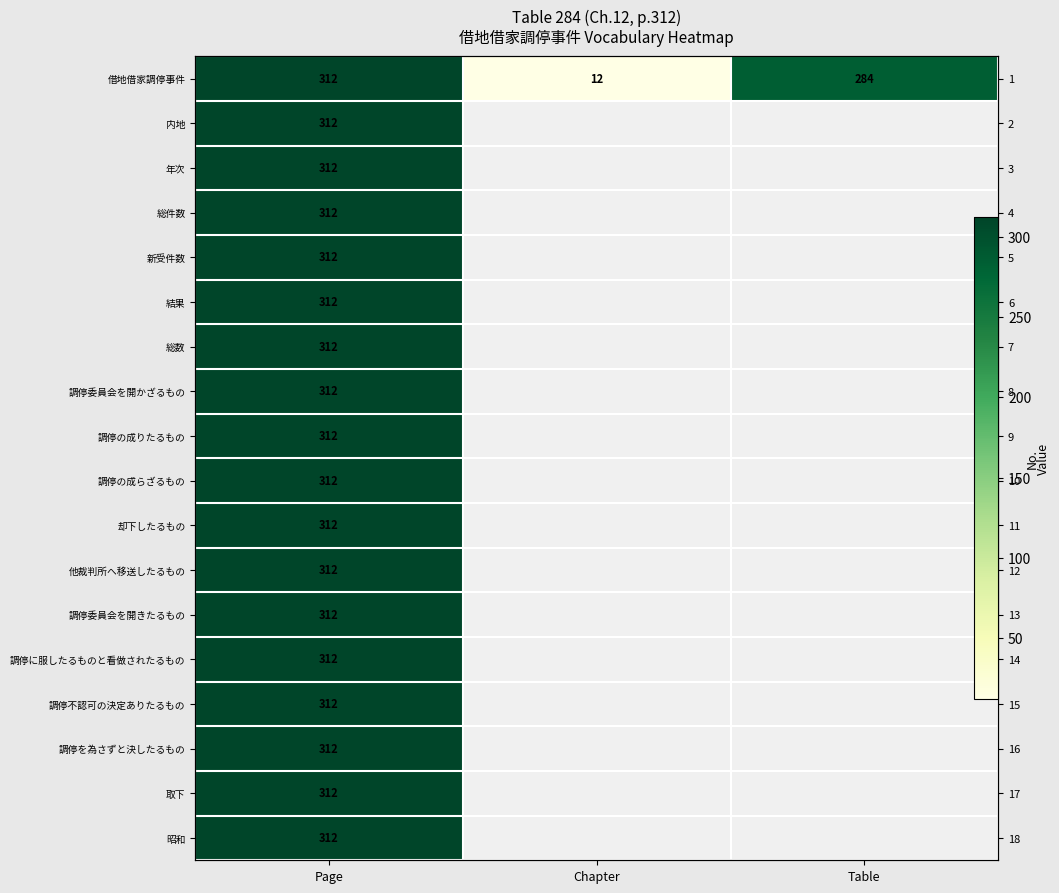

What is the total value across all series at Page?

5616.0